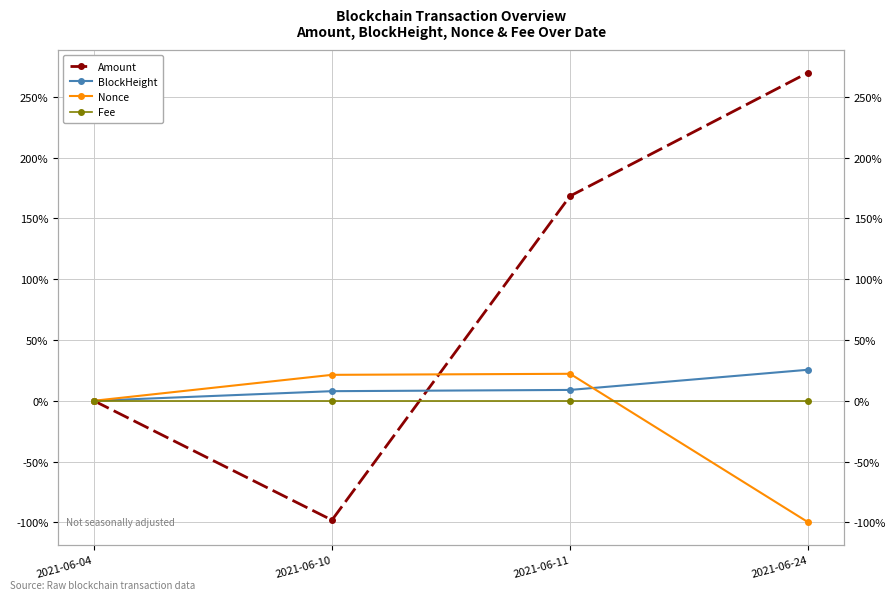

Count the number of categories in the chart.

4